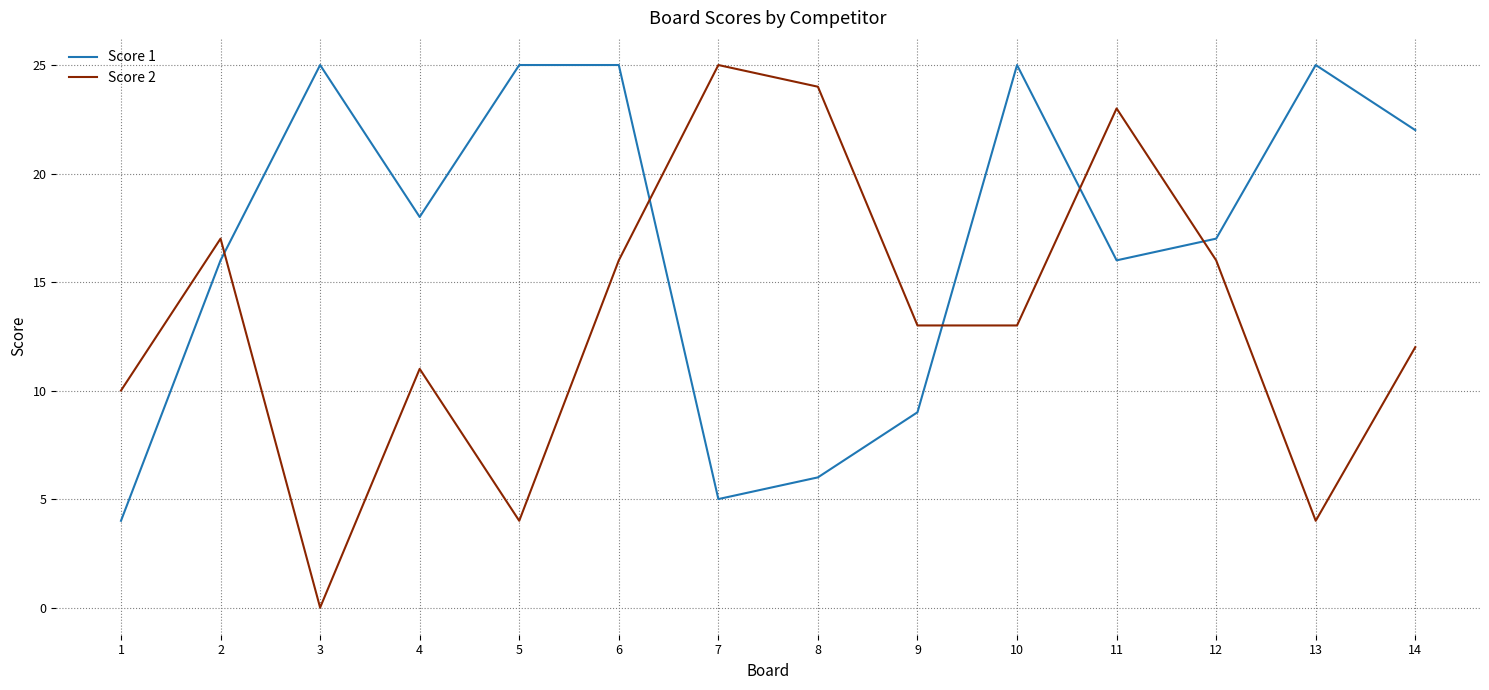

Which series has the widest spread of values?

Score 2